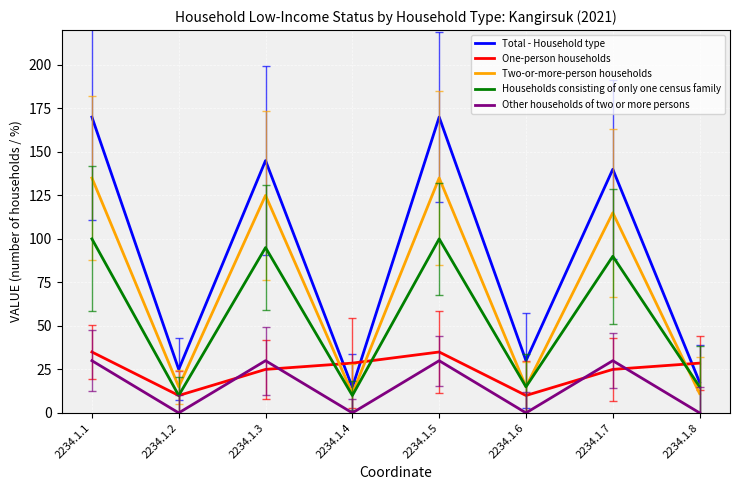

Which series has the largest total across all categories?

Total - Household type